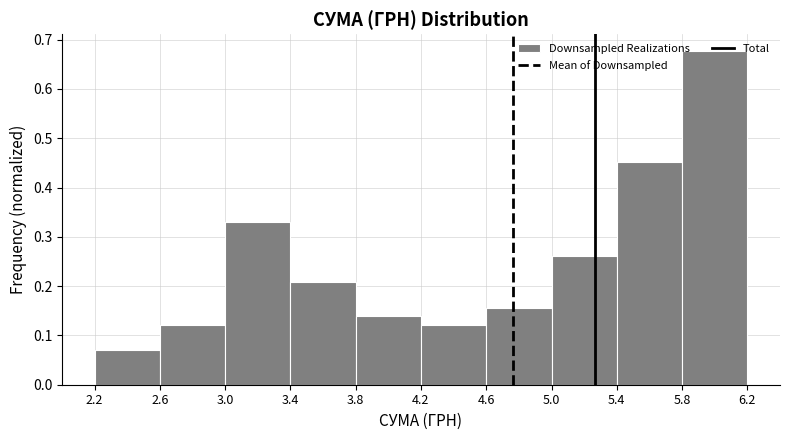

Reading left to right, list every bar in this chart as the range it spans on the x-axis followed by its height. The values are not printed on the chart, so give them approximately, as read against the axis.

2.2 to 2.6: 0.07
2.6 to 3.0: 0.12
3.0 to 3.4: 0.33
3.4 to 3.8: 0.21
3.8 to 4.2: 0.14
4.2 to 4.6: 0.12
4.6 to 5.0: 0.16
5.0 to 5.4: 0.26
5.4 to 5.8: 0.45
5.8 to 6.2: 0.68